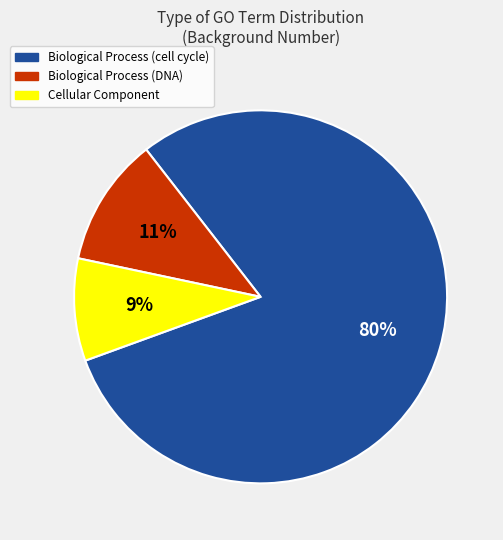

Between Biological Process (cell cycle) and Biological Process (DNA), which is larger?

Biological Process (cell cycle)